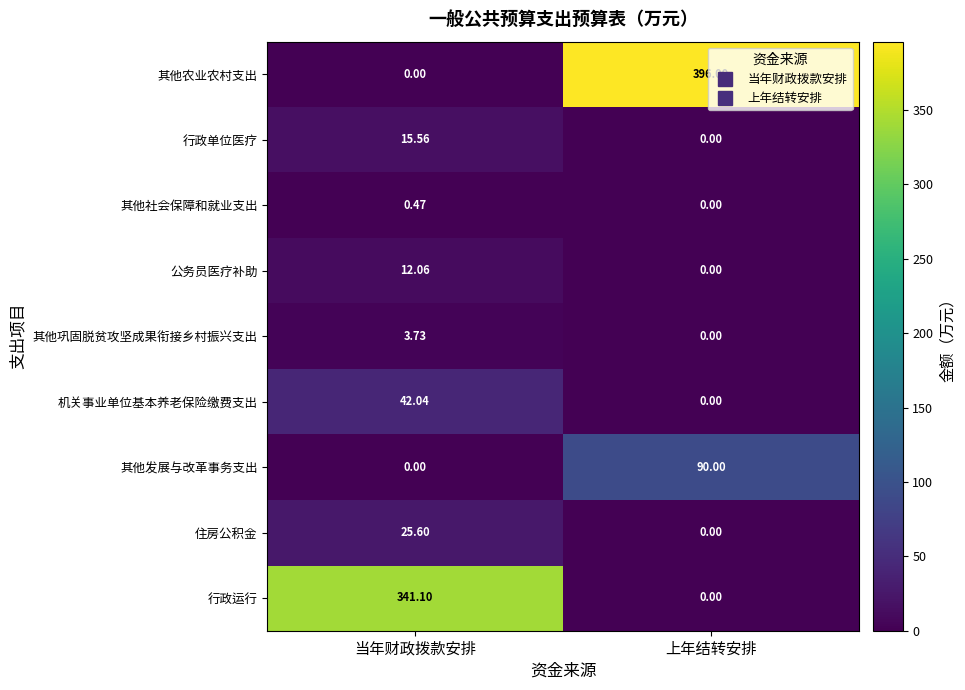

Between 当年财政拨款安排 and 上年结转安排, which series saw the biggest shift?

其他农业农村支出